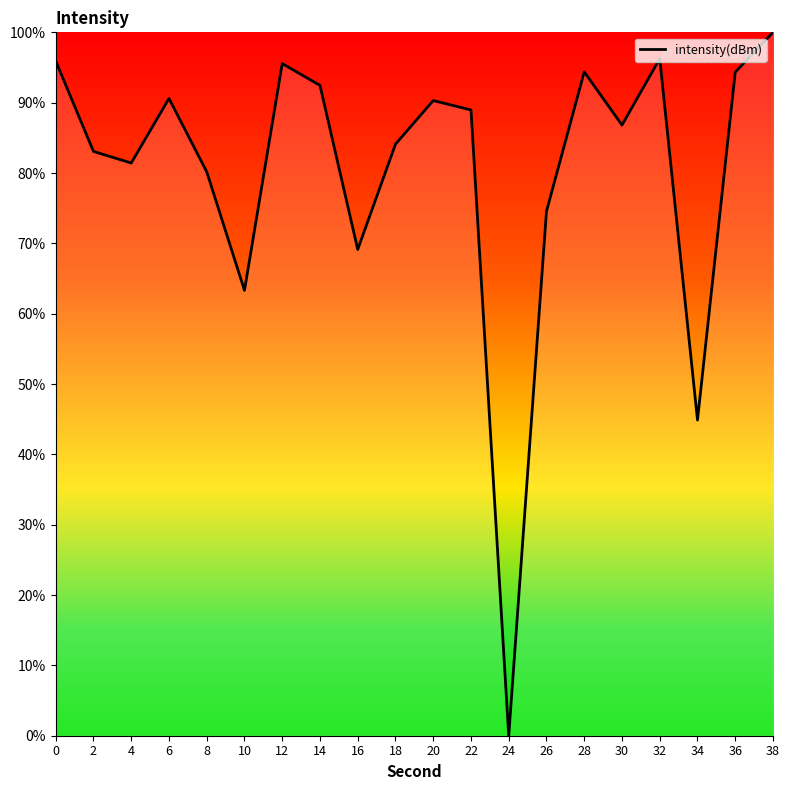

Which has a higher value, 20 or 4?

20